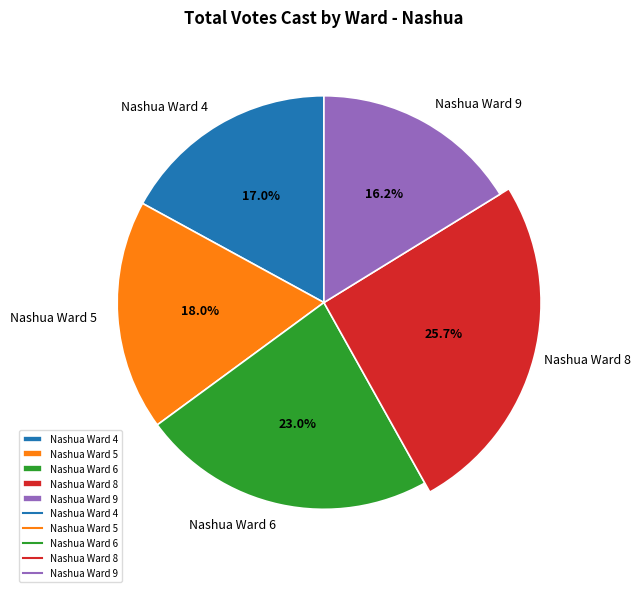

To the nearest percent, what portion does Nashua Ward 4 represent?

17%